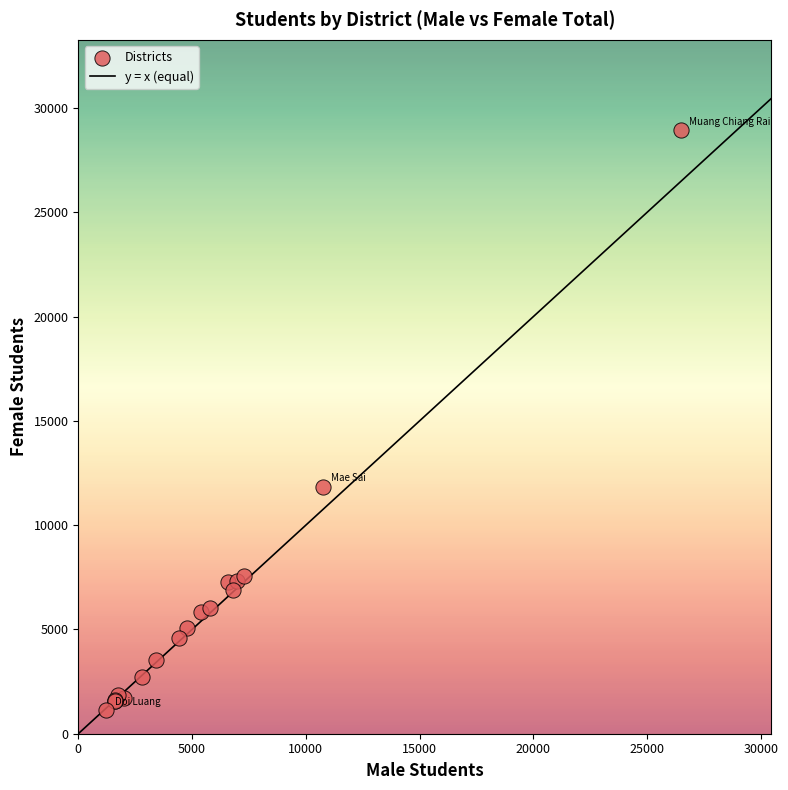

What Y value in the scatter plot is closest to 15030?

11854